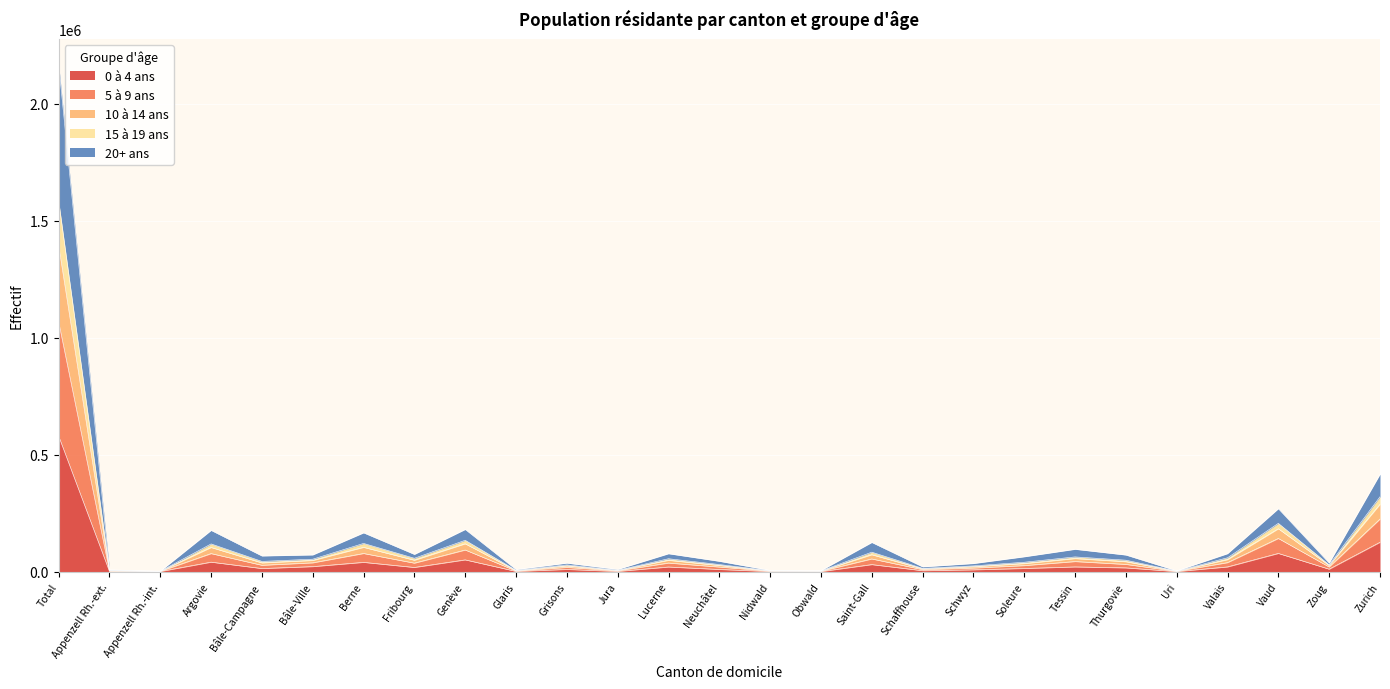

True or false: 15 à 19 ans and 10 à 14 ans cross at least once.

False